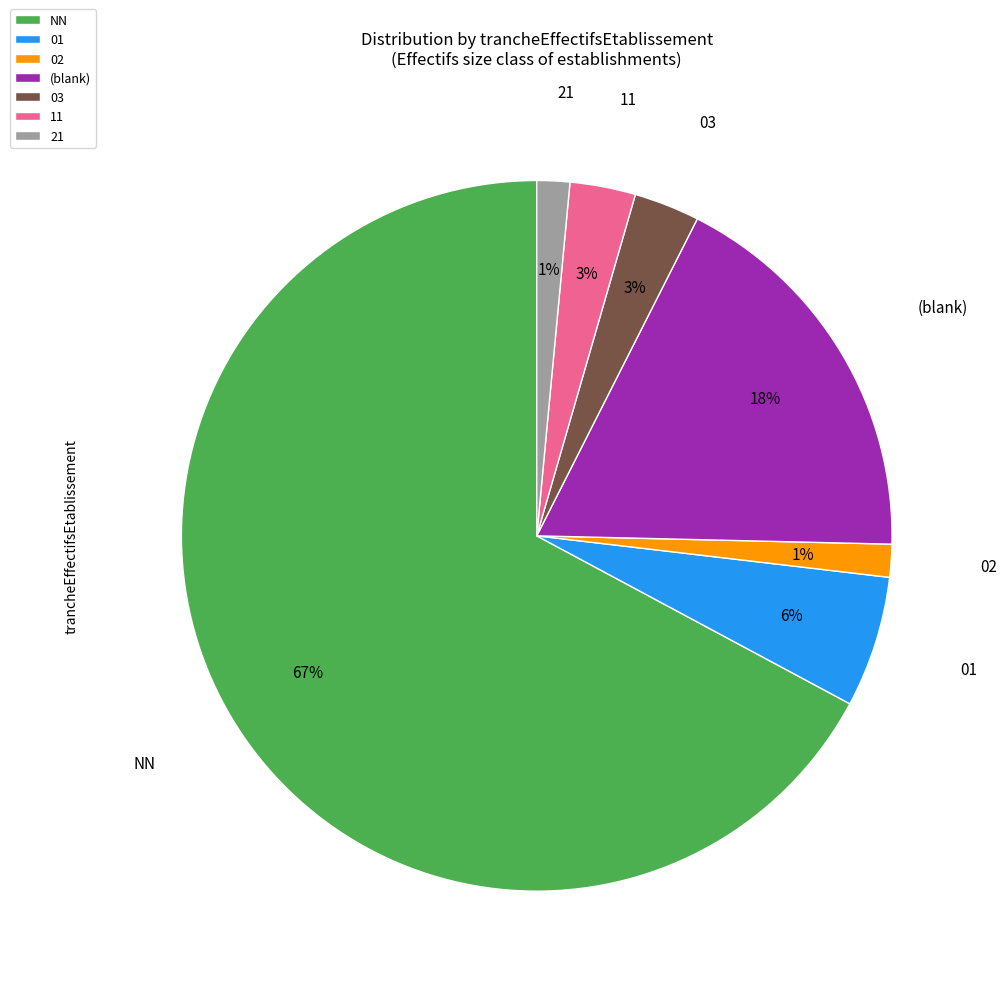

Is it true that 02 is 1% of the pie?

True